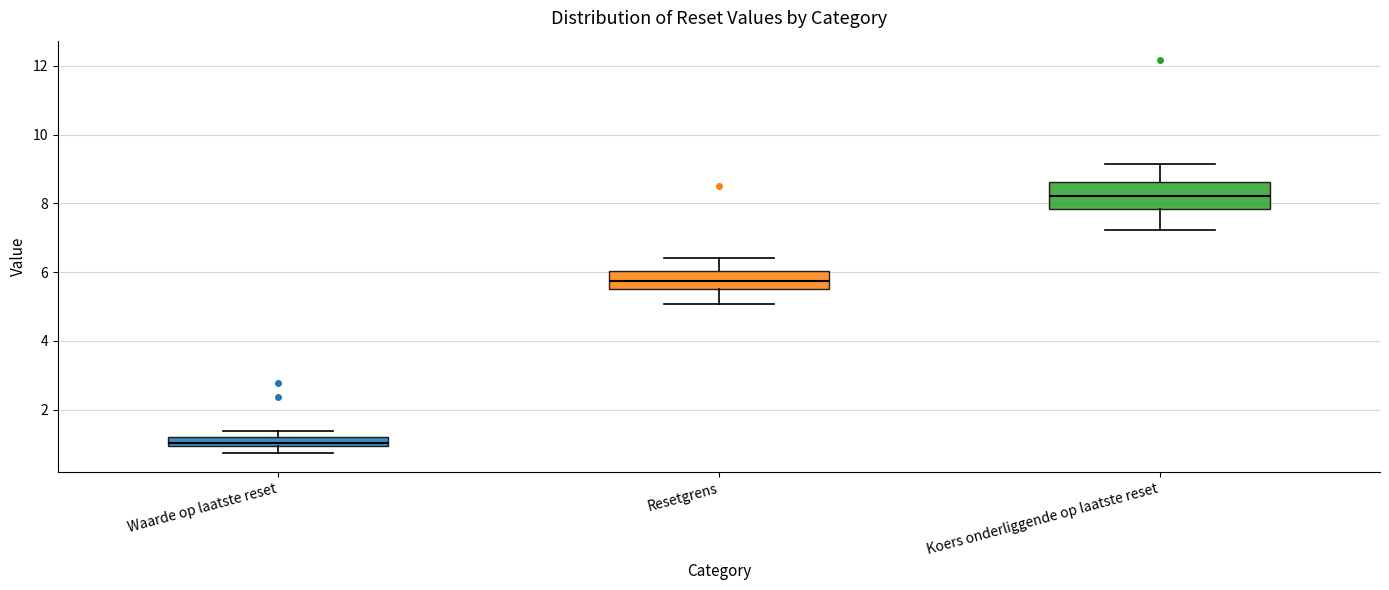

Where is the lower edge of the box for Waarde op laatste reset on the y-axis? The values are not printed on the chart, so give them approximately, as read against the axis.

1.0